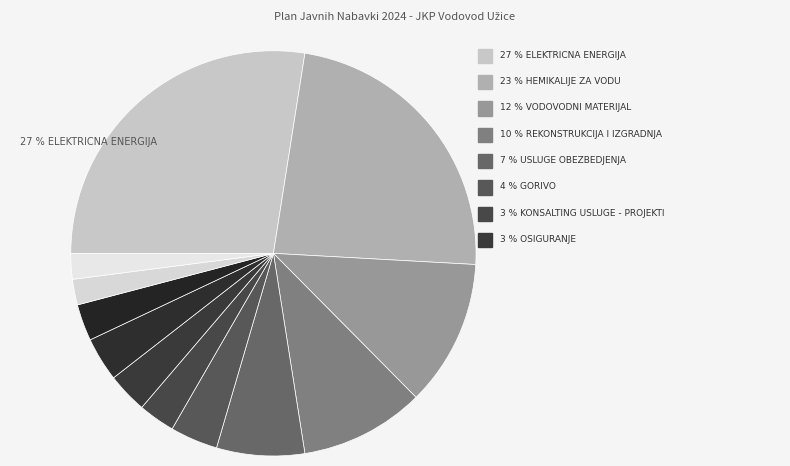

Count the number of slices in the pie.

12